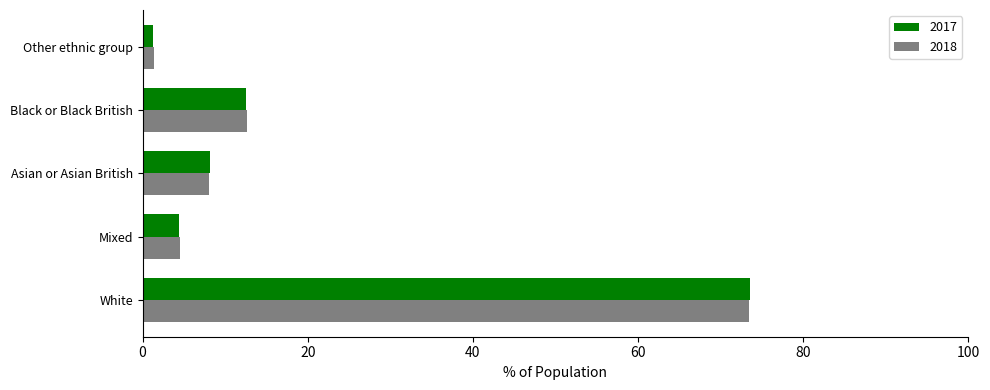

List the labels in order of 2017 value, largest first.

White, Black or Black British, Asian or Asian British, Mixed, Other ethnic group